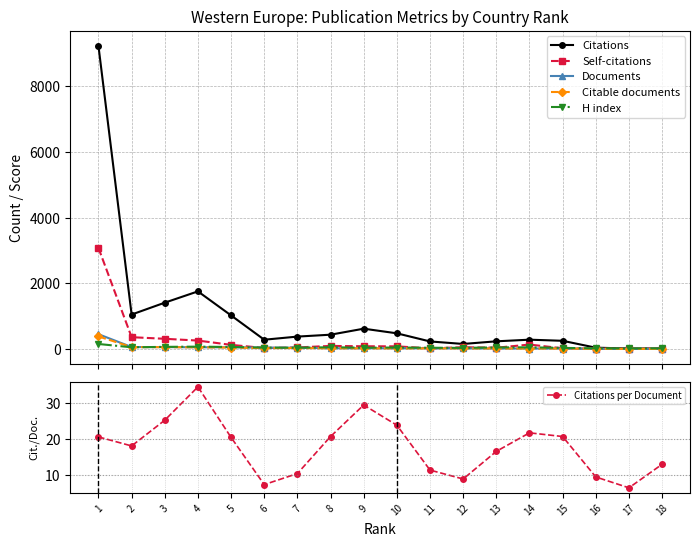

True or false: Documents has more than 2 points higher than both neighbors.

False